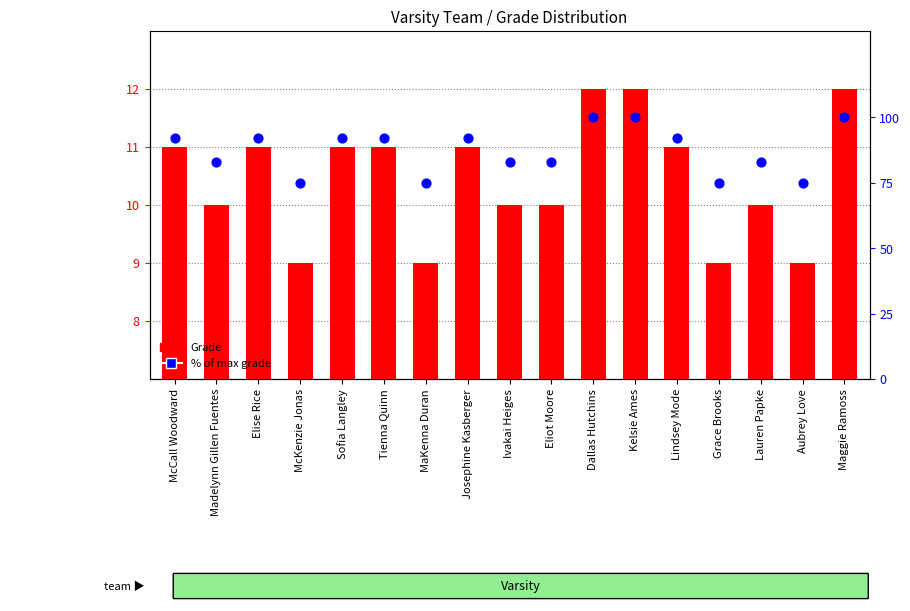

At how many categories does at least one series exceed 22?

17